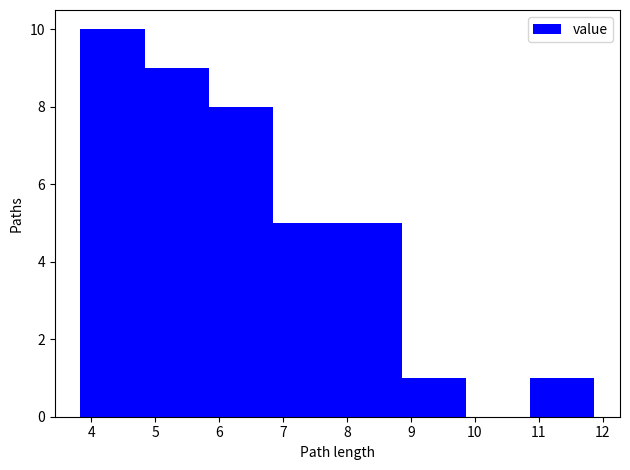

Reading left to right, transcribe this chart: for each bar, give the range it covers on the x-axis and its height. Neither the bar edges nor the heights are printed on the chart, so give them approximately, as read against the axes.

3.8 to 4.8: 10
4.8 to 5.8: 9
5.8 to 6.8: 8
6.8 to 7.9: 5
7.9 to 8.9: 5
8.9 to 9.9: 1
9.9 to 10.9: 0
10.9 to 11.9: 1